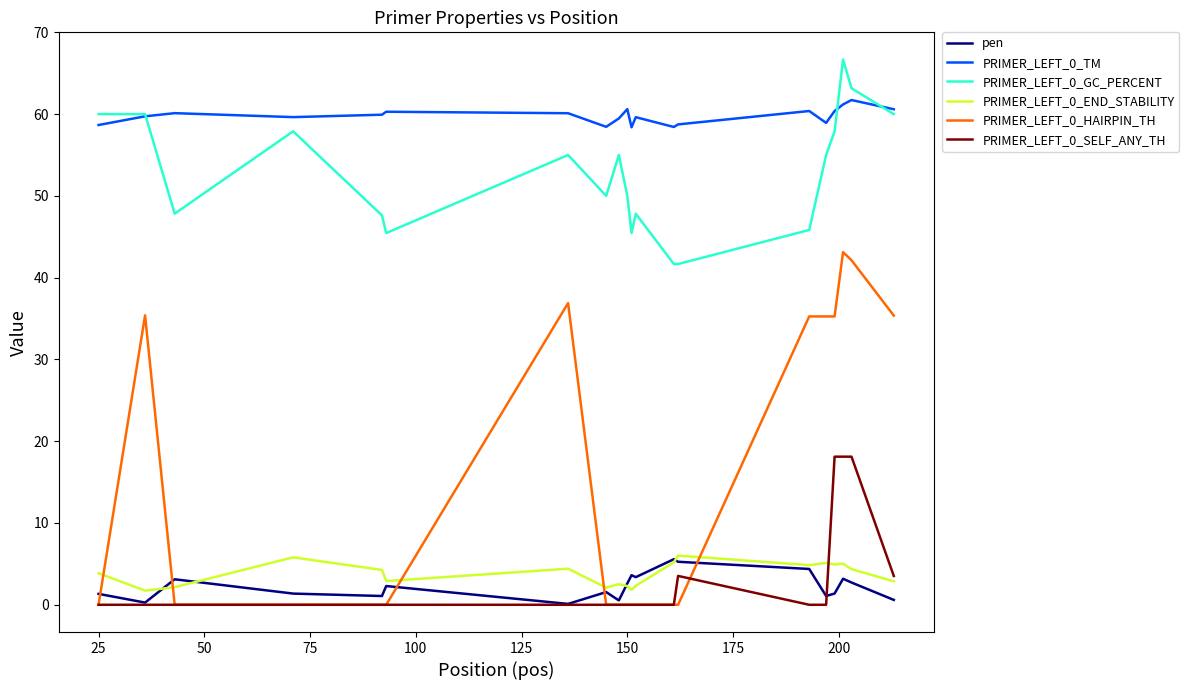

True or false: PRIMER_LEFT_0_GC_PERCENT and PRIMER_LEFT_0_HAIRPIN_TH cross at least once.

False